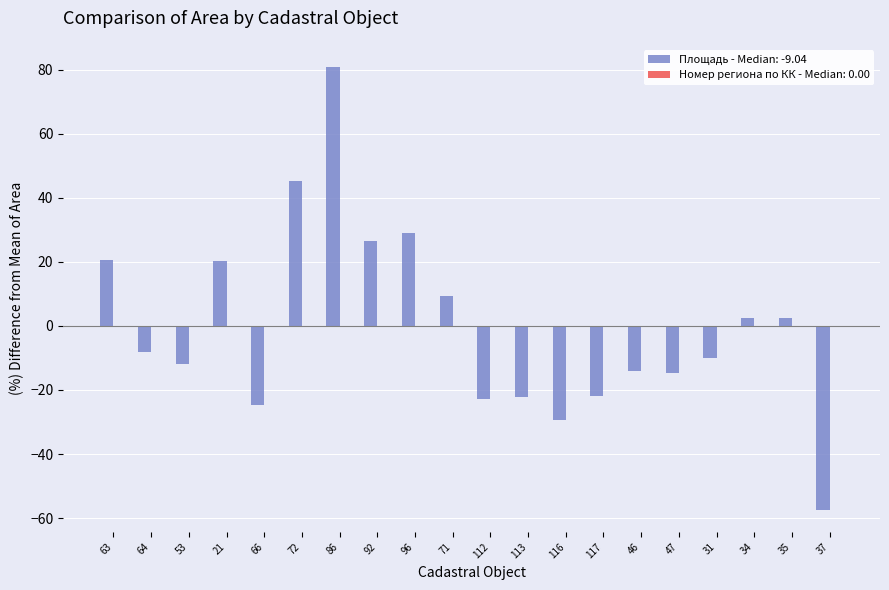

The value at 31 is -9.9. True or false?

True